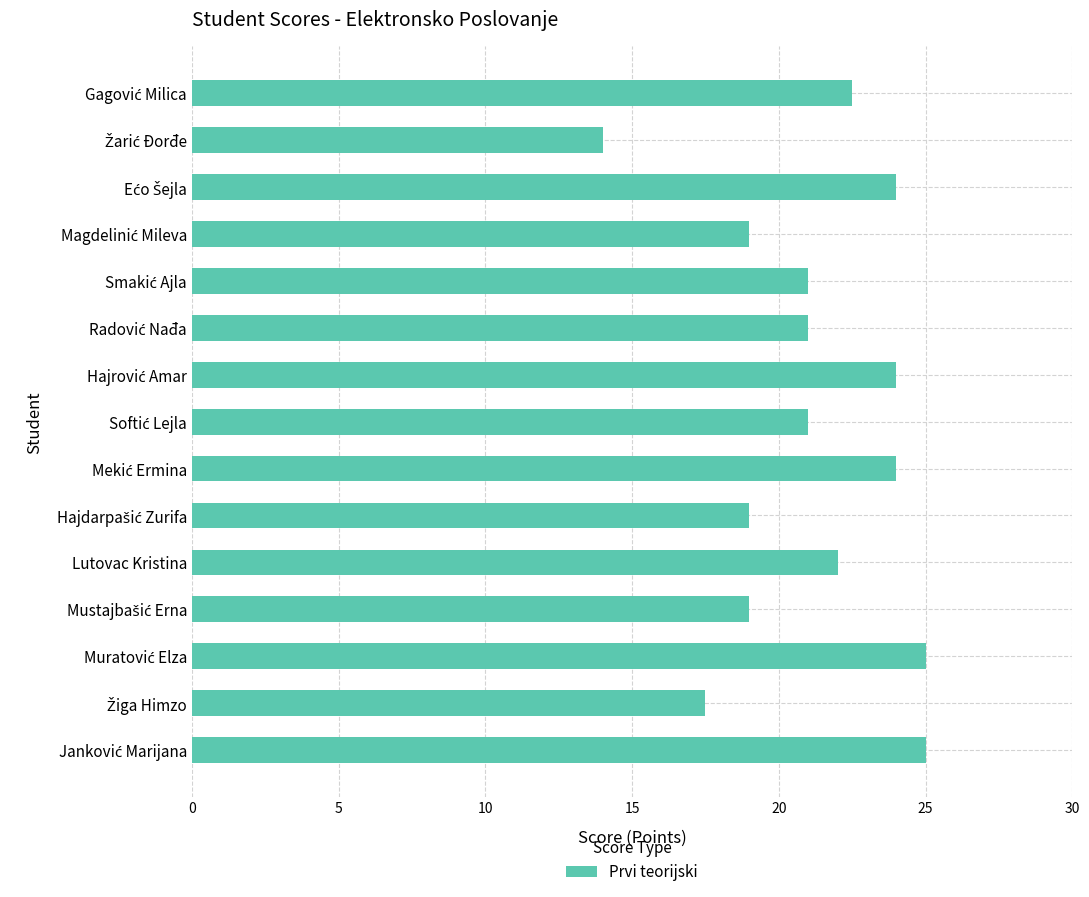

The value at Lutovac Kristina is 29.7. True or false?

False